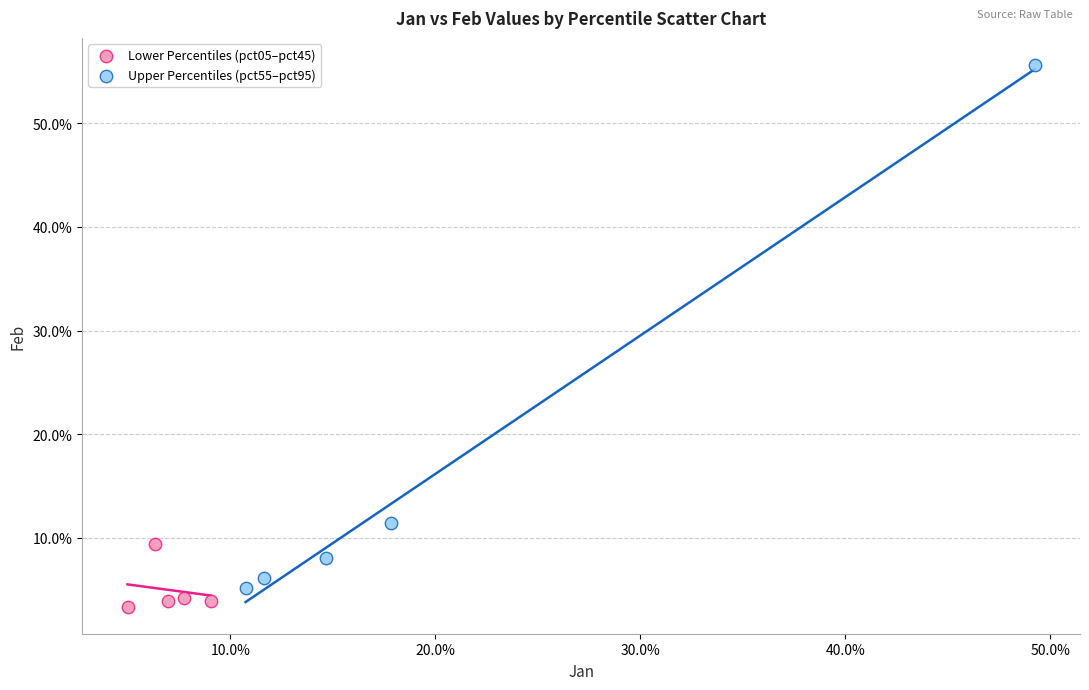

Which series contains the highest Y value?

Upper Percentiles (pct55–pct95)